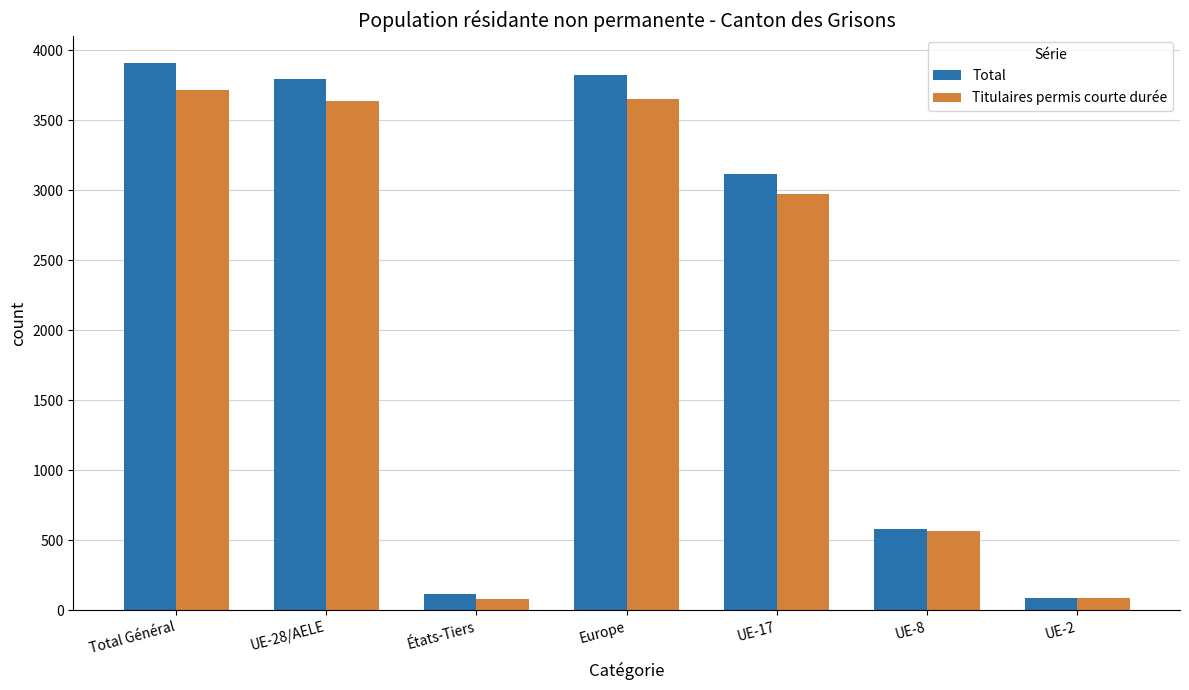

What is the average value of the Total series?

2204